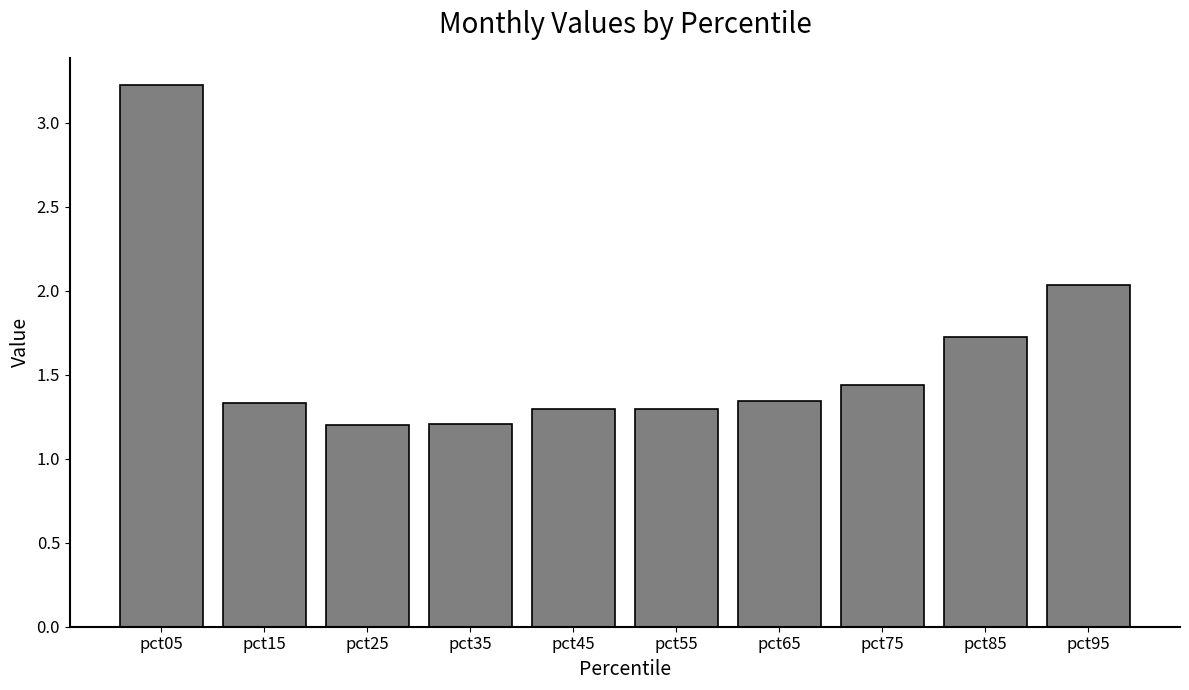

At which label is the value closest to 2?

pct95